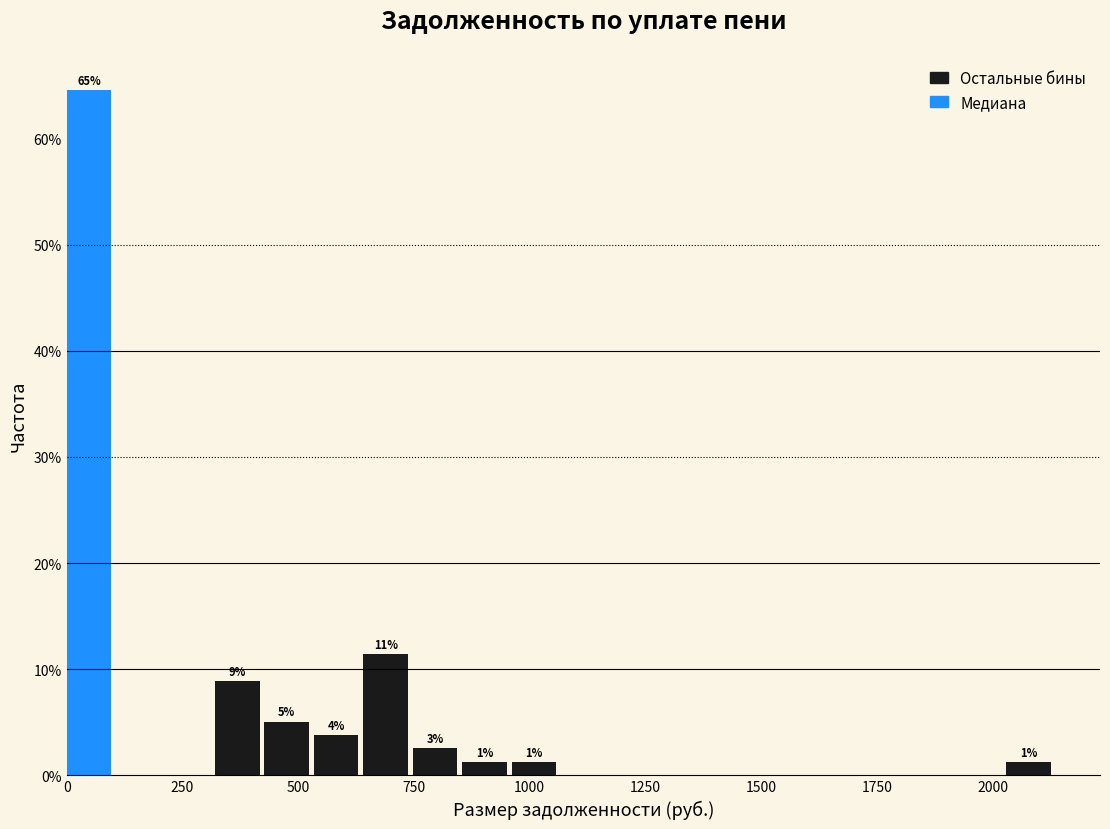

Read against the x-axis, roughly where is the centre of the tallest bar?

50